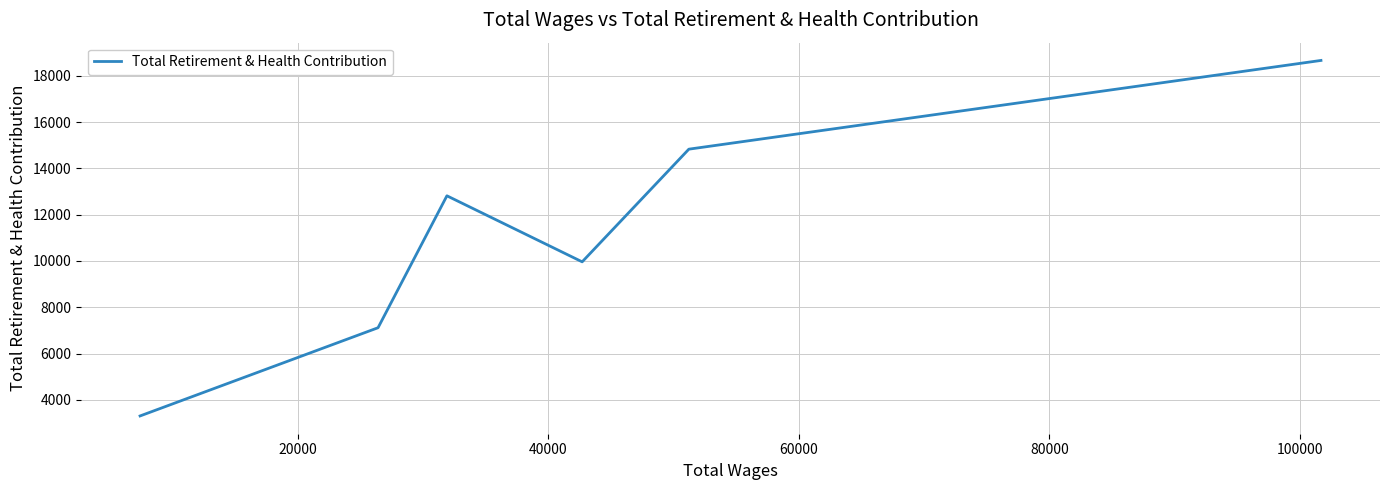

What is the smallest value displayed?

3306